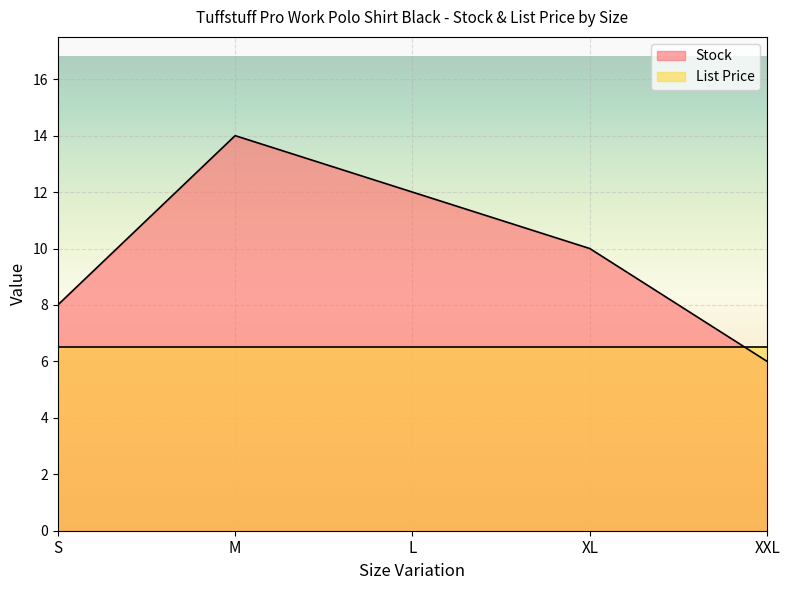

List the labels in order of value, largest first.

M, L, XL, S, XXL